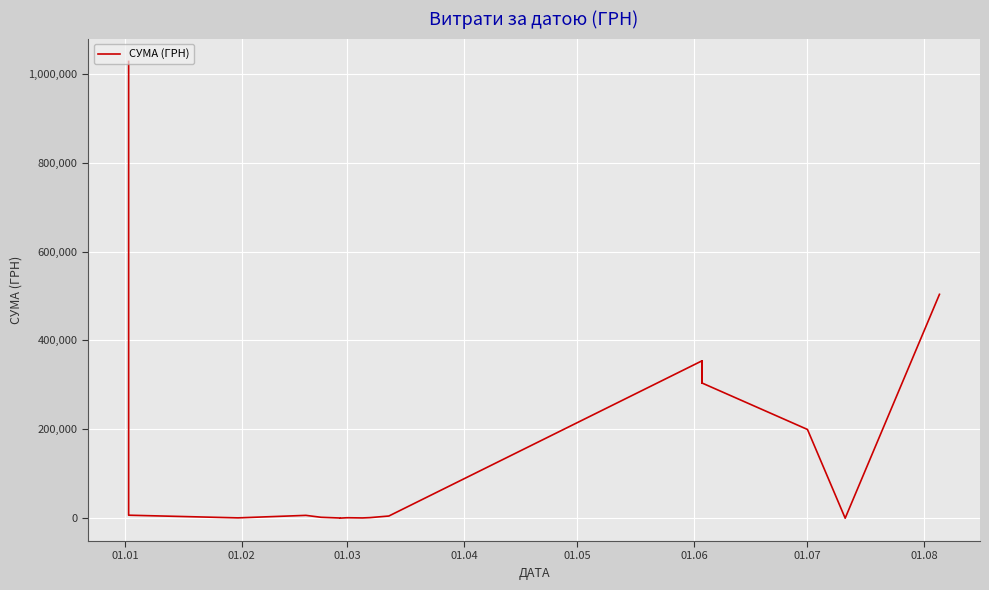

Which category has the highest value across all series?

01.01